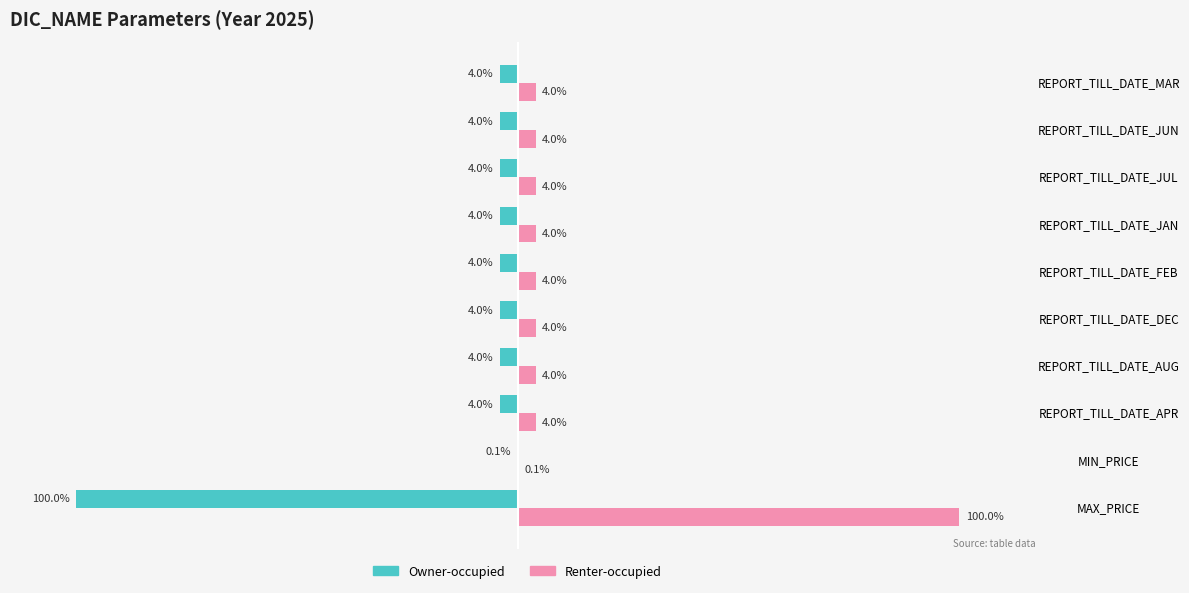

Which series has the largest total across all categories?

Renter-occupied